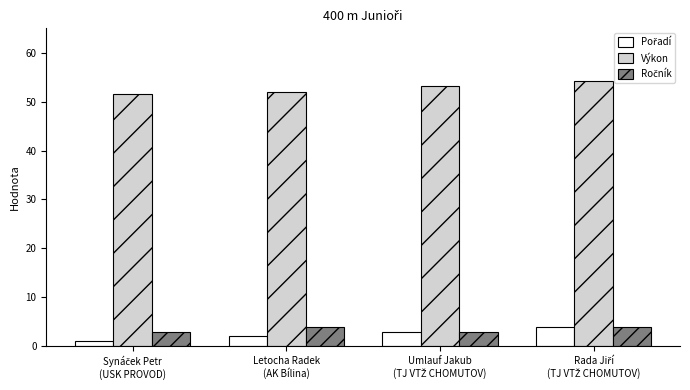

What is the total value across all series at Letocha Radek
(AK Bílina)?

58.0